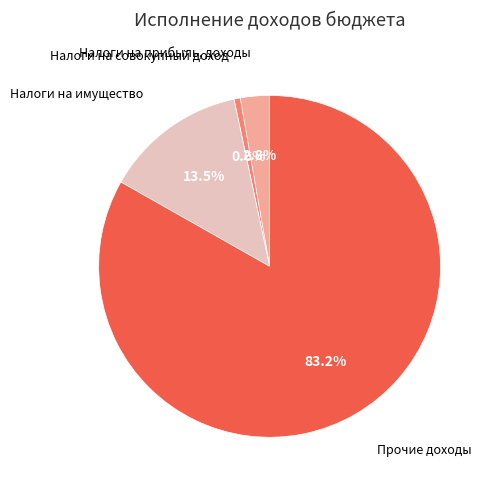

Rank the categories by value from lowest to highest.

Налоги на совокупный доход, Налоги на прибыль, доходы, Налоги на имущество, Прочие доходы